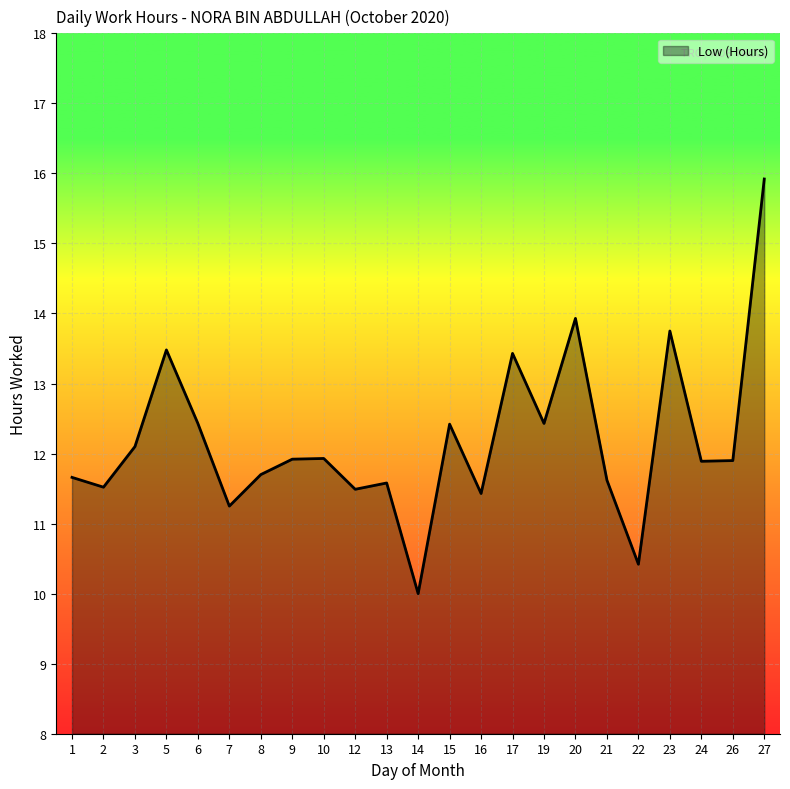

Which has a higher value, 19 or 21?

19